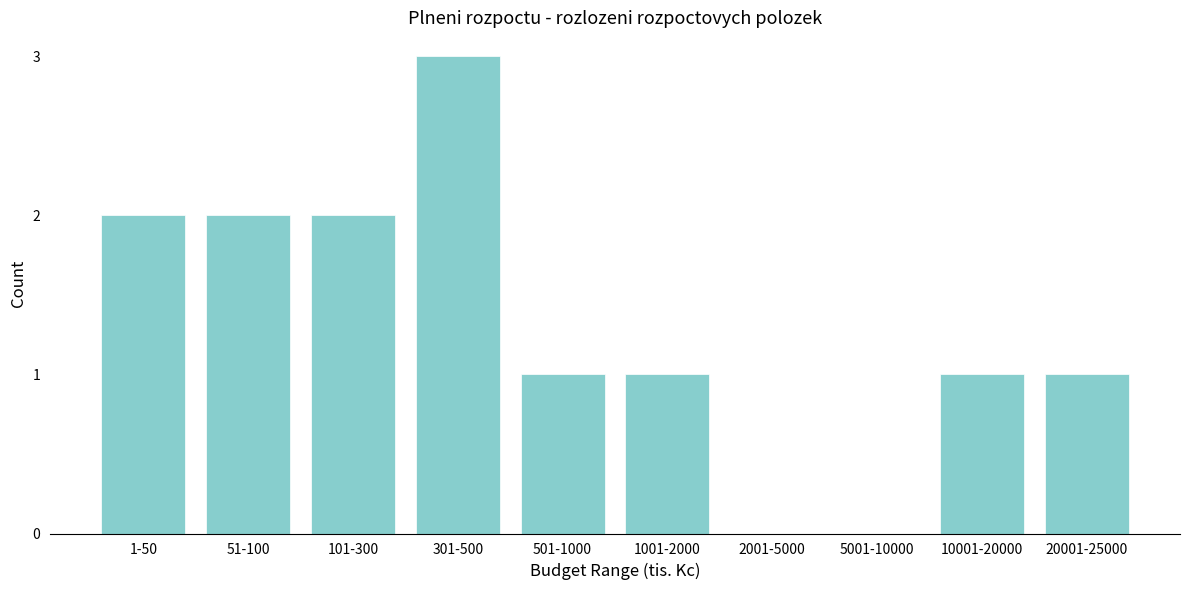

Reading left to right, what are all the values shown in this chart?

1-50=2	51-100=2	101-300=2	301-500=3	501-1000=1	1001-2000=1	2001-5000=0	5001-10000=0	10001-20000=1	20001-25000=1